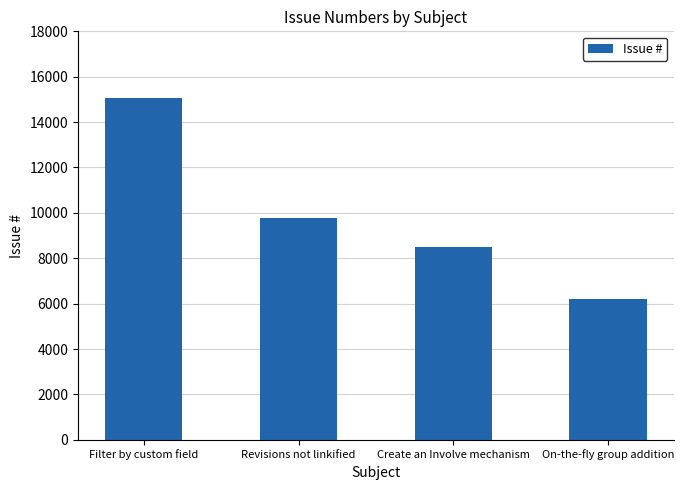

Which has a higher value, Create an Involve mechanism or Filter by custom field?

Filter by custom field